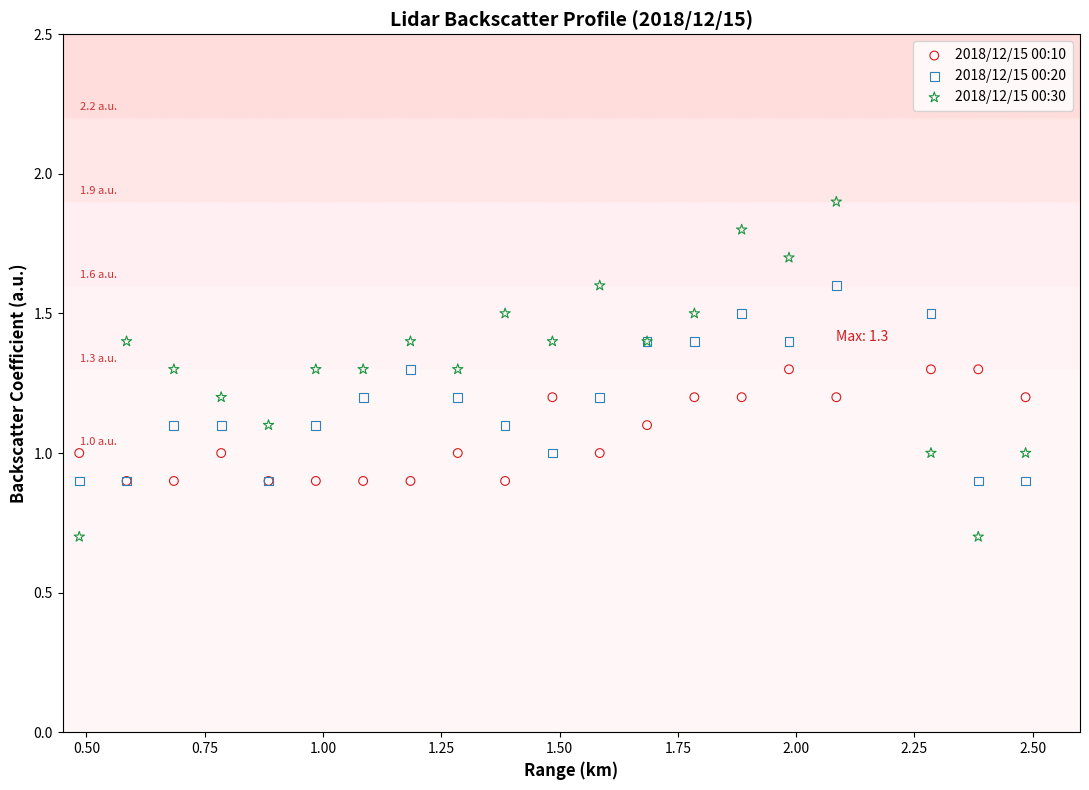

Which series reaches the maximum Y coordinate?

2018/12/15 00:30